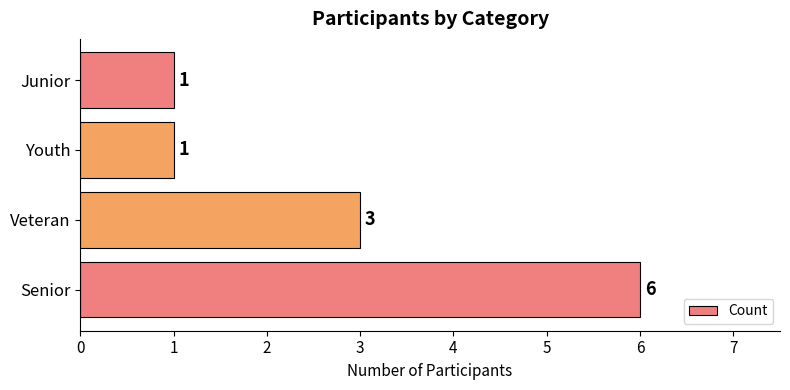

Between Junior and Veteran, which is larger?

Veteran